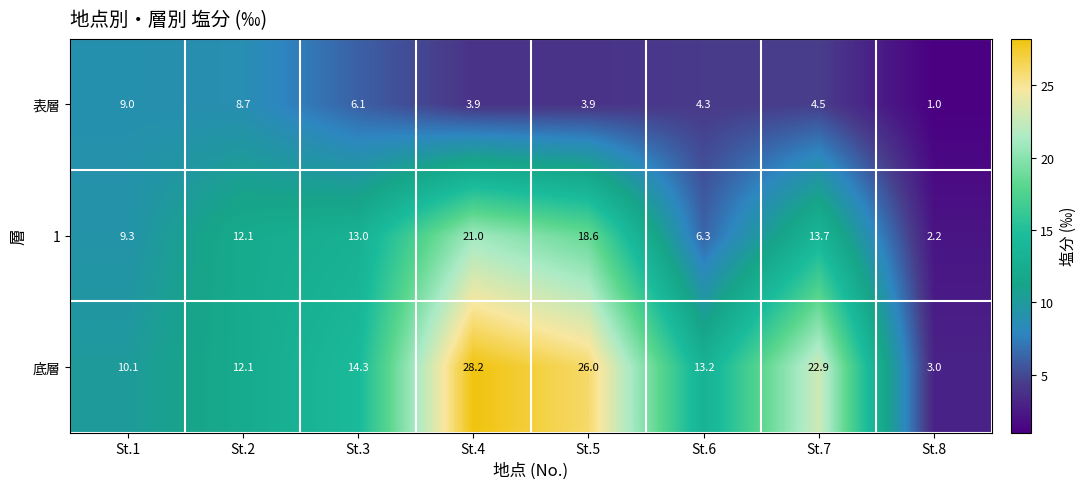

What is the sum of the 底層 values at St.2 and St.4?

40.3